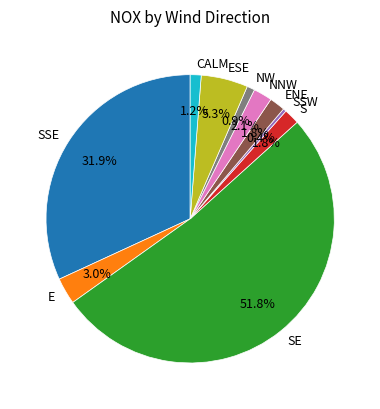

Which has a higher value, SE or S?

SE